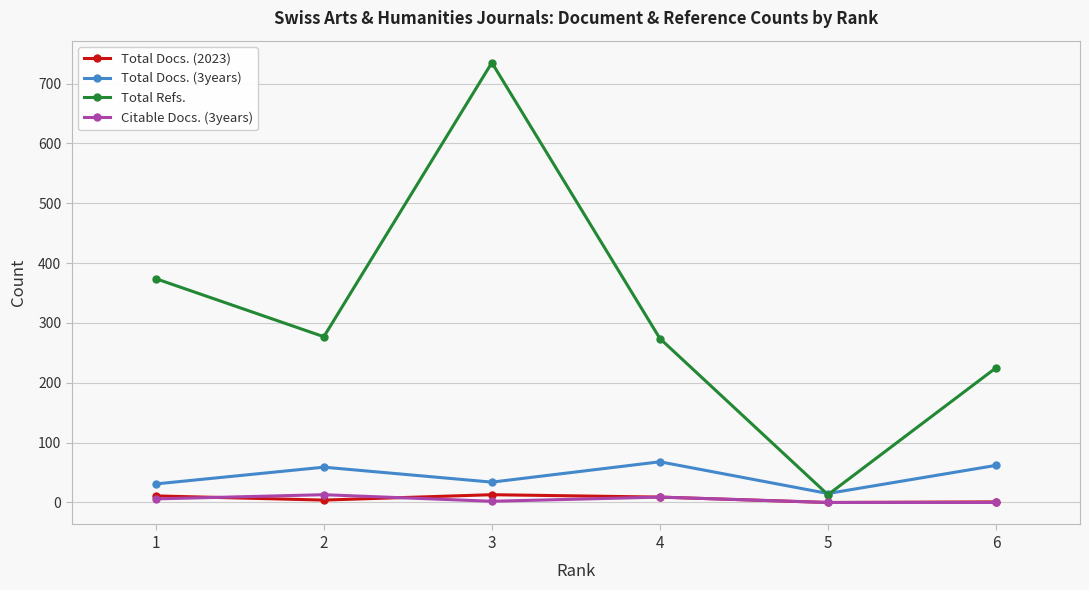

What are all the series names shown in the legend?

Total Docs. (2023), Total Docs. (3years), Total Refs., Citable Docs. (3years)